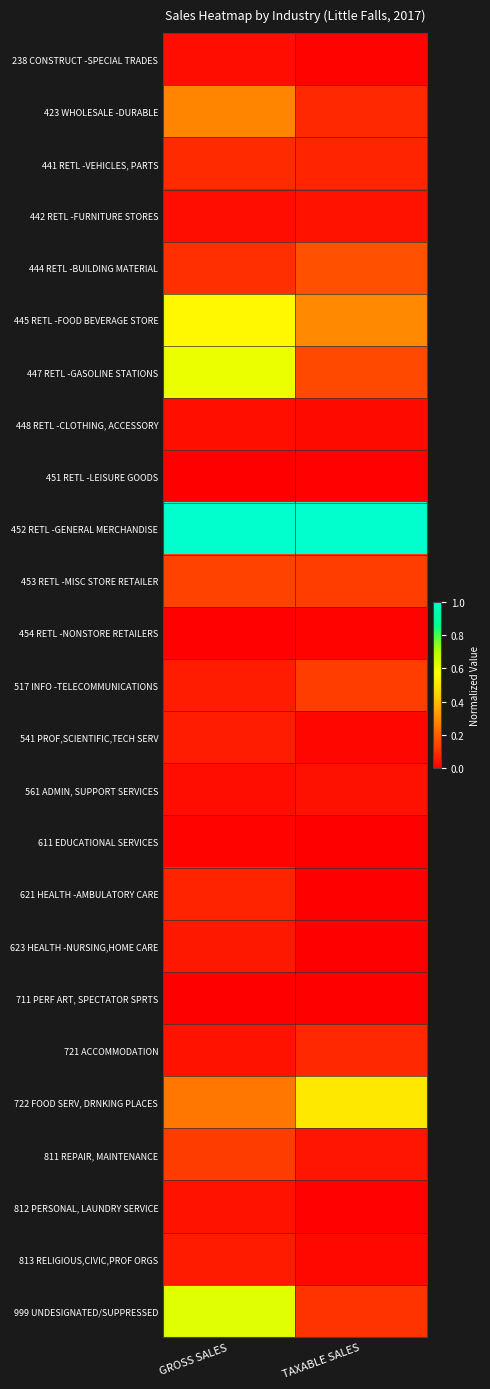

List the series in order of their peak value, highest first.

452 RETL -GENERAL MERCHANDISE, 999 UNDESIGNATED/SUPPRESSED, 447 RETL -GASOLINE STATIONS, 445 RETL -FOOD BEVERAGE STORE, 722 FOOD SERV, DRNKING PLACES, 423 WHOLESALE -DURABLE, 444 RETL -BUILDING MATERIAL, 453 RETL -MISC STORE RETAILER, 517 INFO -TELECOMMUNICATIONS, 811 REPAIR, MAINTENANCE, 441 RETL -VEHICLES, PARTS, 721 ACCOMMODATION, 621 HEALTH -AMBULATORY CARE, 541 PROF,SCIENTIFIC,TECH SERV, 813 RELIGIOUS,CIVIC,PROF ORGS, 623 HEALTH -NURSING,HOME CARE, 442 RETL -FURNITURE STORES, 812 PERSONAL, LAUNDRY SERVICE, 561 ADMIN, SUPPORT SERVICES, 448 RETL -CLOTHING, ACCESSORY, 238 CONSTRUCT -SPECIAL TRADES, 611 EDUCATIONAL SERVICES, 454 RETL -NONSTORE RETAILERS, 451 RETL -LEISURE GOODS, 711 PERF ART, SPECTATOR SPRTS